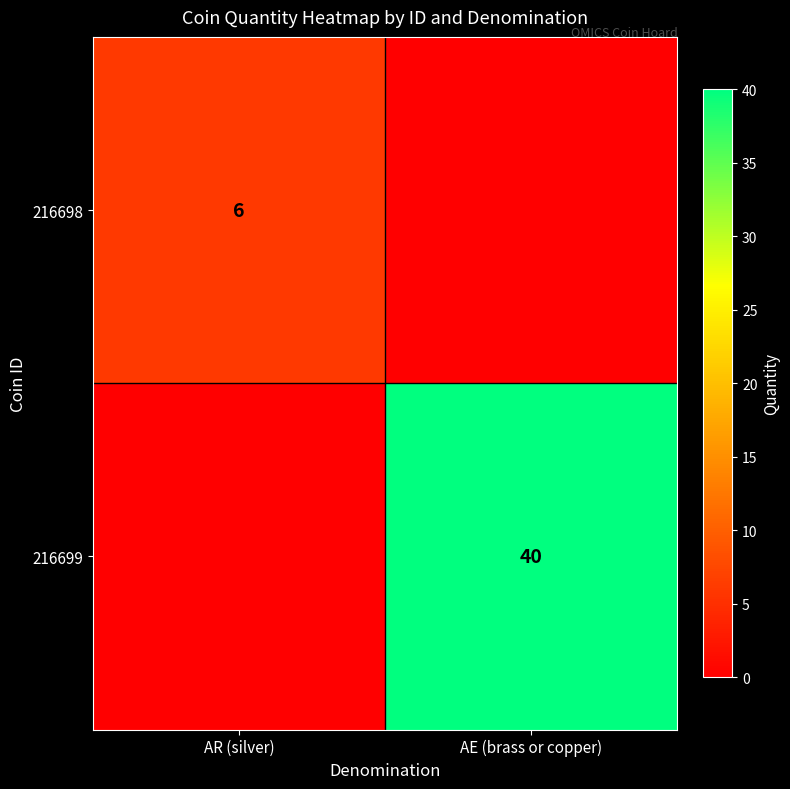

The value of 216699 at AE (brass or copper) is 12. True or false?

False